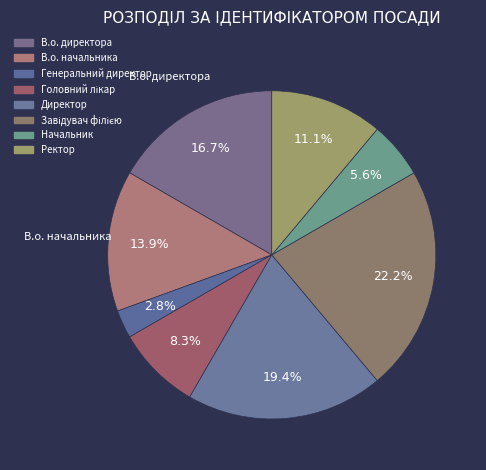

How many slices are in this pie chart?

8